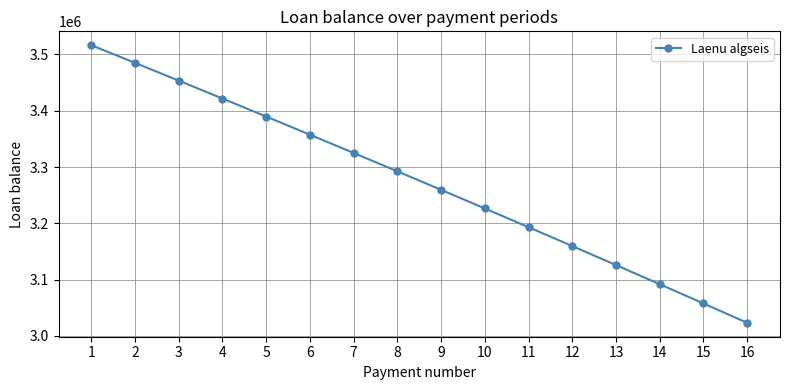

Reading left to right, what are all the values shown in this chart?

1=3516419.0	2=3485054.1	3=3453480.2	4=3421695.7	5=3389699.4	6=3357489.7	7=3325065.3	8=3292424.7	9=3259566.6	10=3226489.4	11=3193191.6	12=3159671.9	13=3125928.7	14=3091960.6	15=3057766.0	16=3023343.4